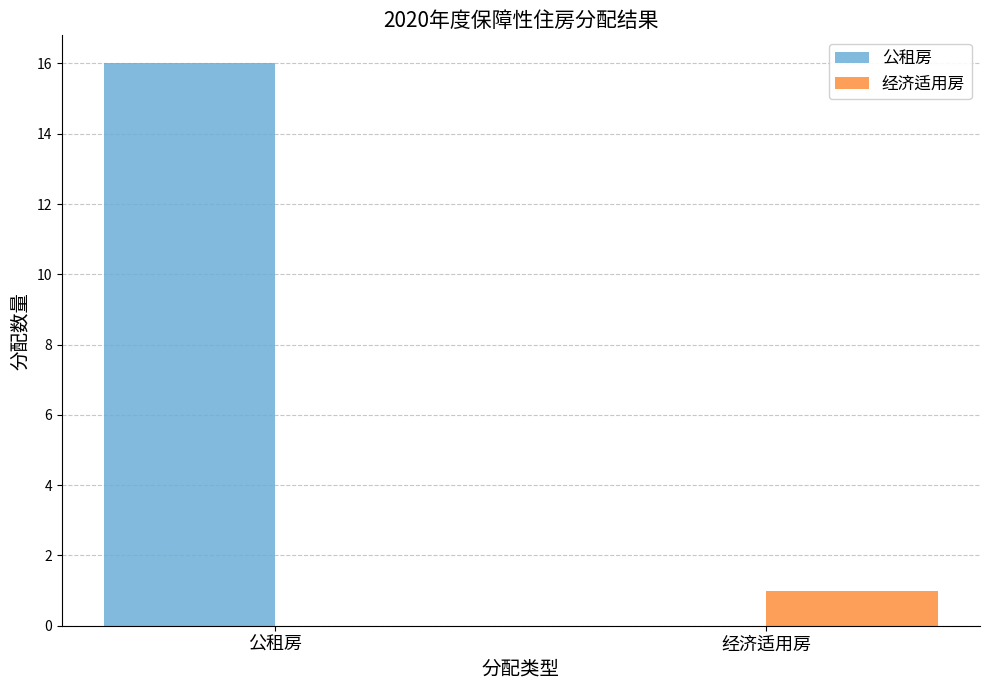

Read the 公租房 value at 公租房, to the nearest 10.

20